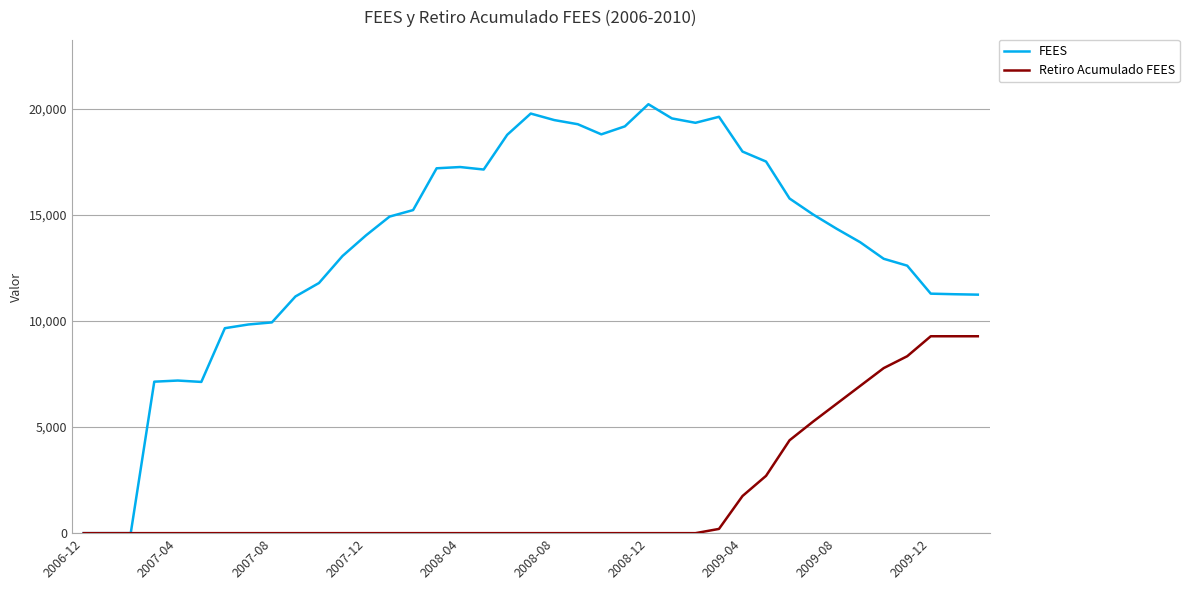

Which series has the largest total across all categories?

FEES